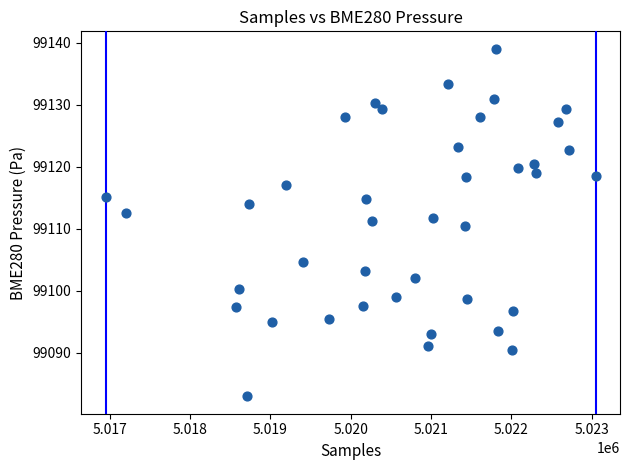

What is the range of Y values (max minus min)?

56.1